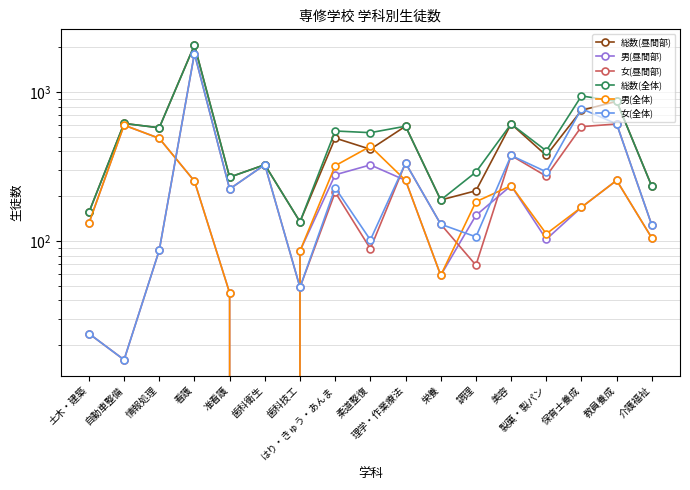

What is the approximate value of 女(全体) at 調理?

107